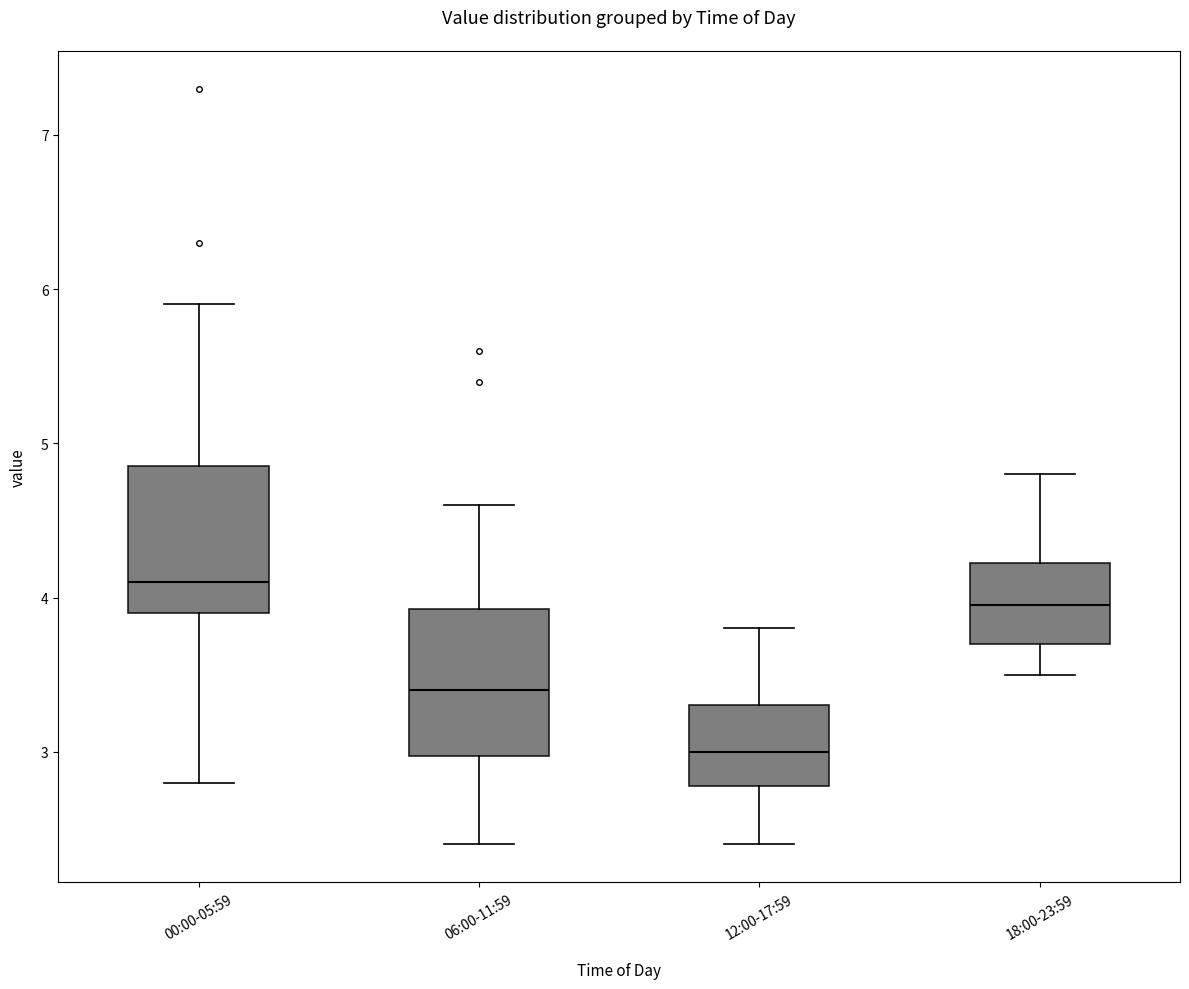

Reading left to right, transcribe this box plot: for each box, give where its median line is, the range the box spans, and where its two whiskers end, as read against the y-axis. The values are not printed on the chart, so give them approximately, as read against the axis.

00:00-05:59: median 4.1, box 3.9 to 4.9, whiskers 2.8 to 5.9
06:00-11:59: median 3.4, box 3.0 to 3.9, whiskers 2.4 to 4.6
12:00-17:59: median 3.0, box 2.8 to 3.3, whiskers 2.4 to 3.8
18:00-23:59: median 4.0, box 3.7 to 4.2, whiskers 3.5 to 4.8